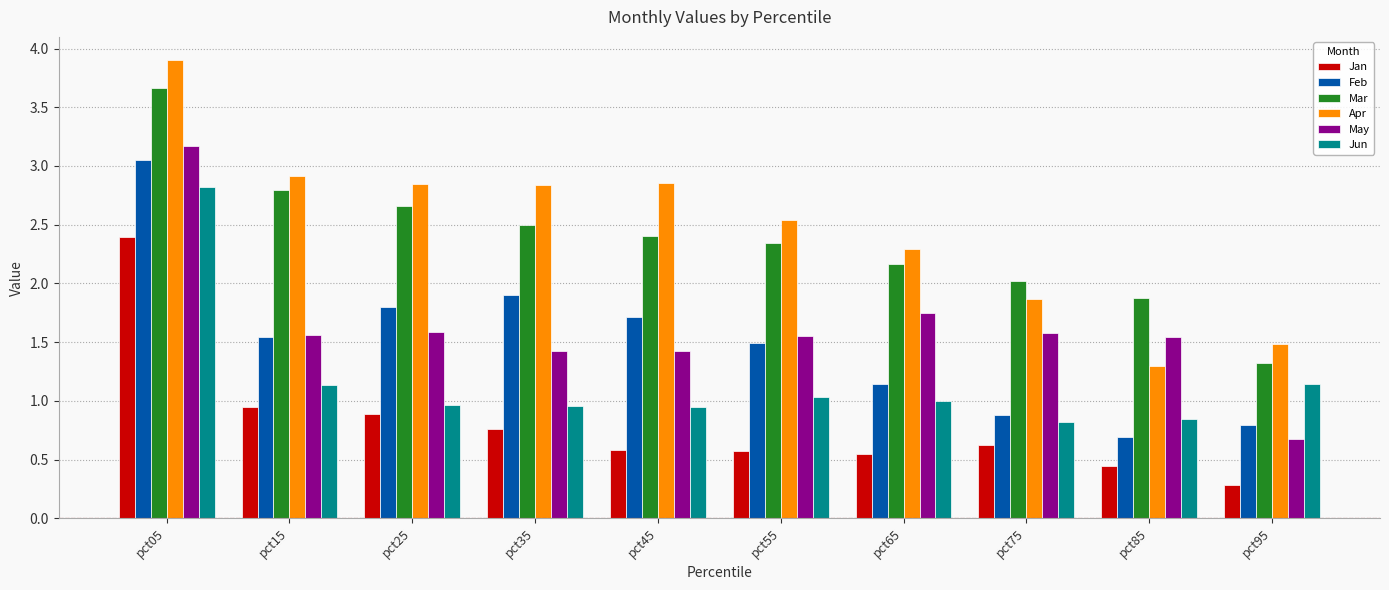

Read the May value at pct45.

1.4